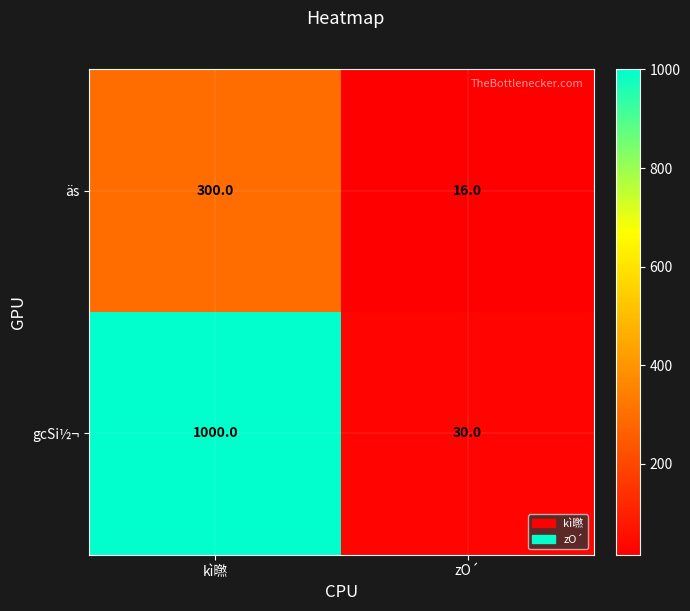

What value does the gcSi½¬ series have at kì㬠, to the nearest 50?

1000